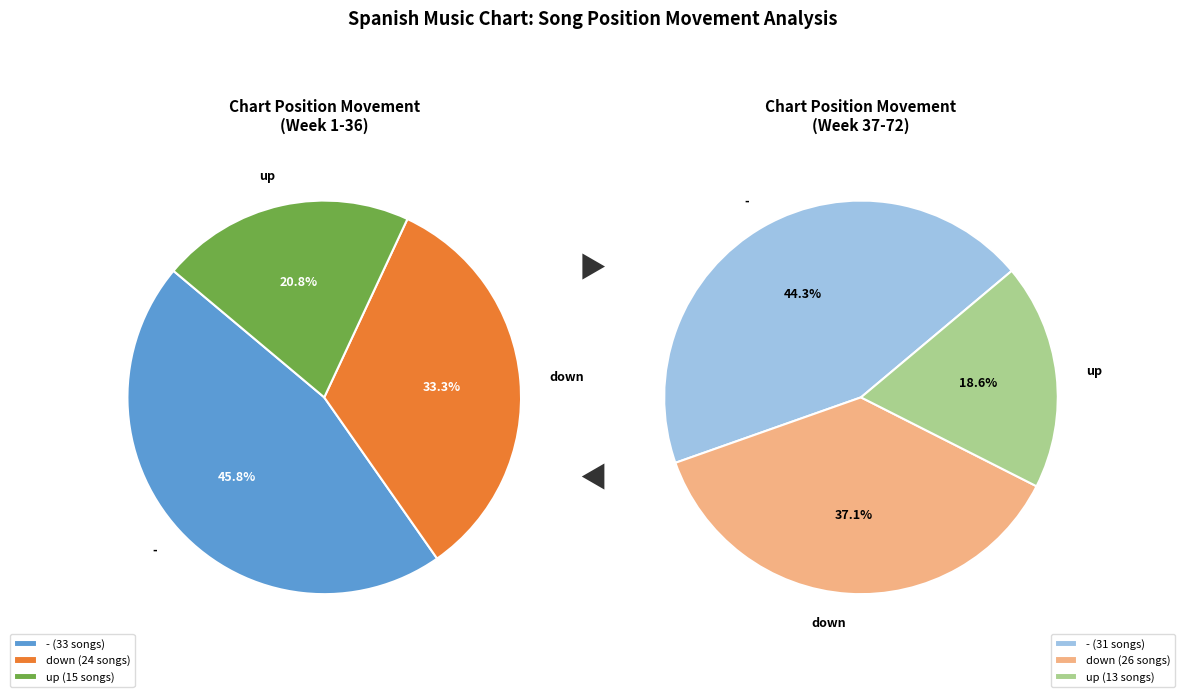

To the nearest percent, what is the average slice percentage?

33%